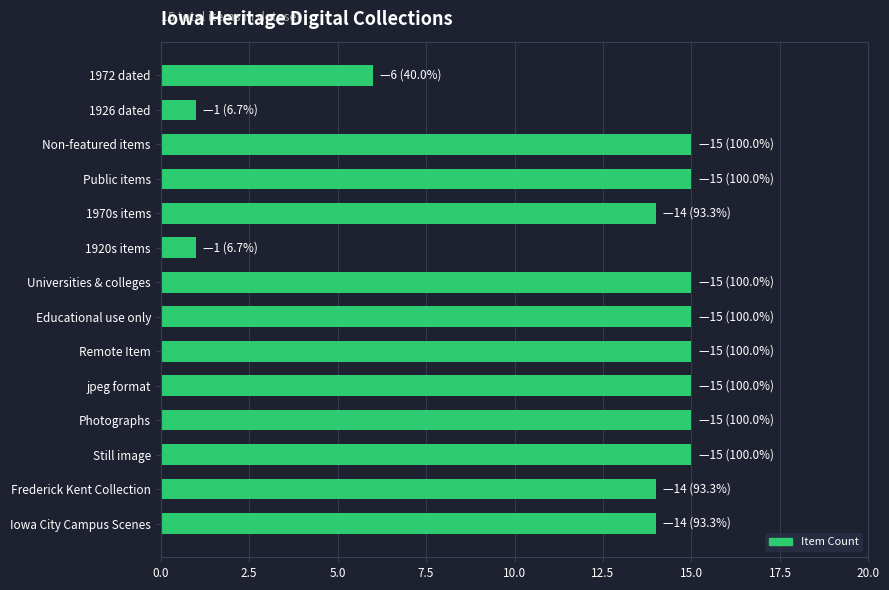

True or false: the data shows 14 at Frederick Kent Collection.

True